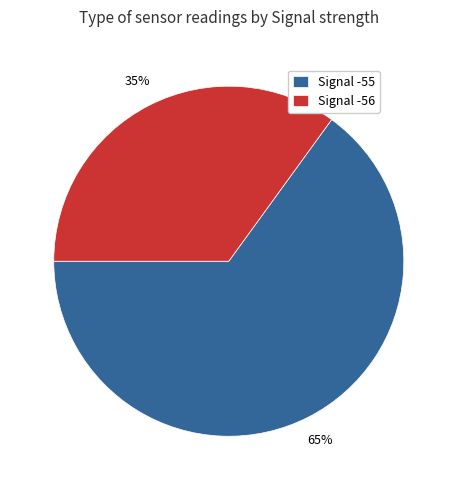

The Signal -56 slice represents 35% of the pie. True or false?

True